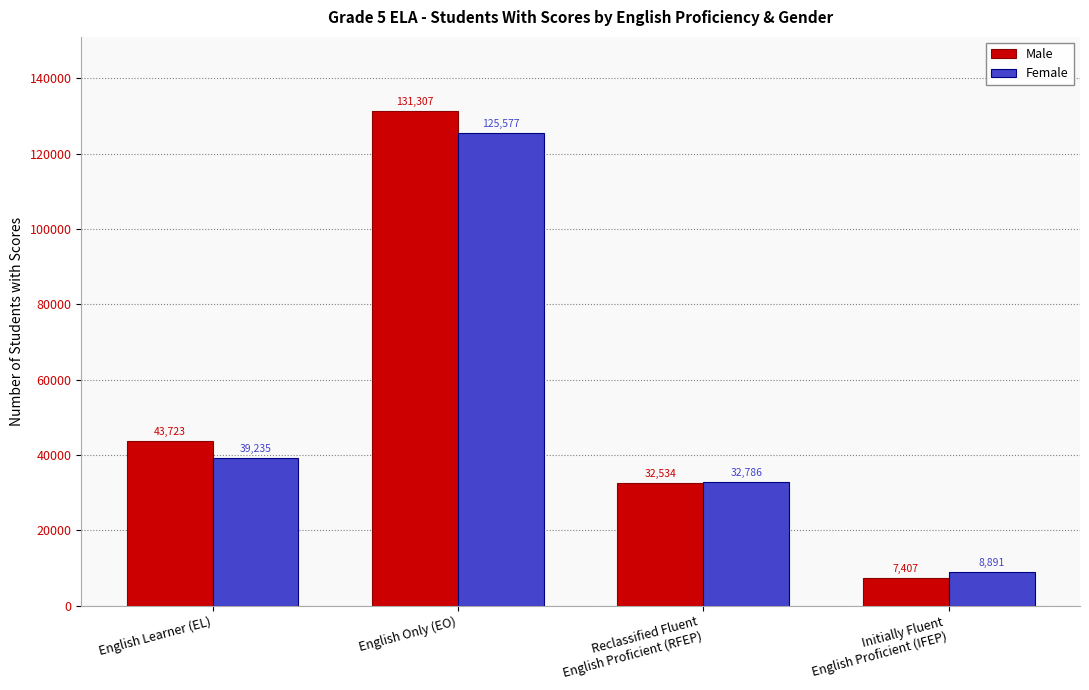

How many values in the Female series are below 39235?

2